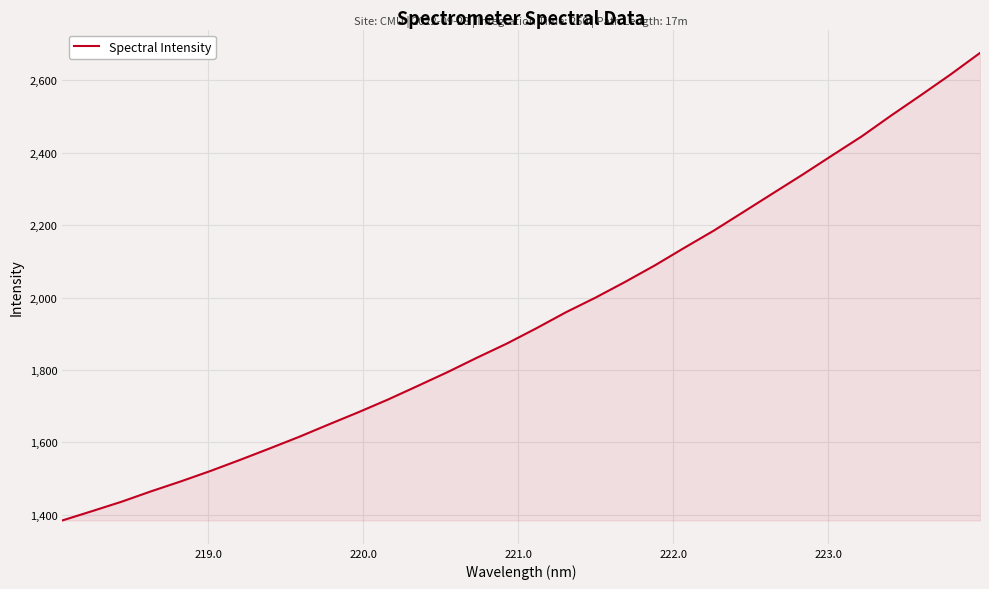

What is the difference between the maximum and minimum values?

1290.8